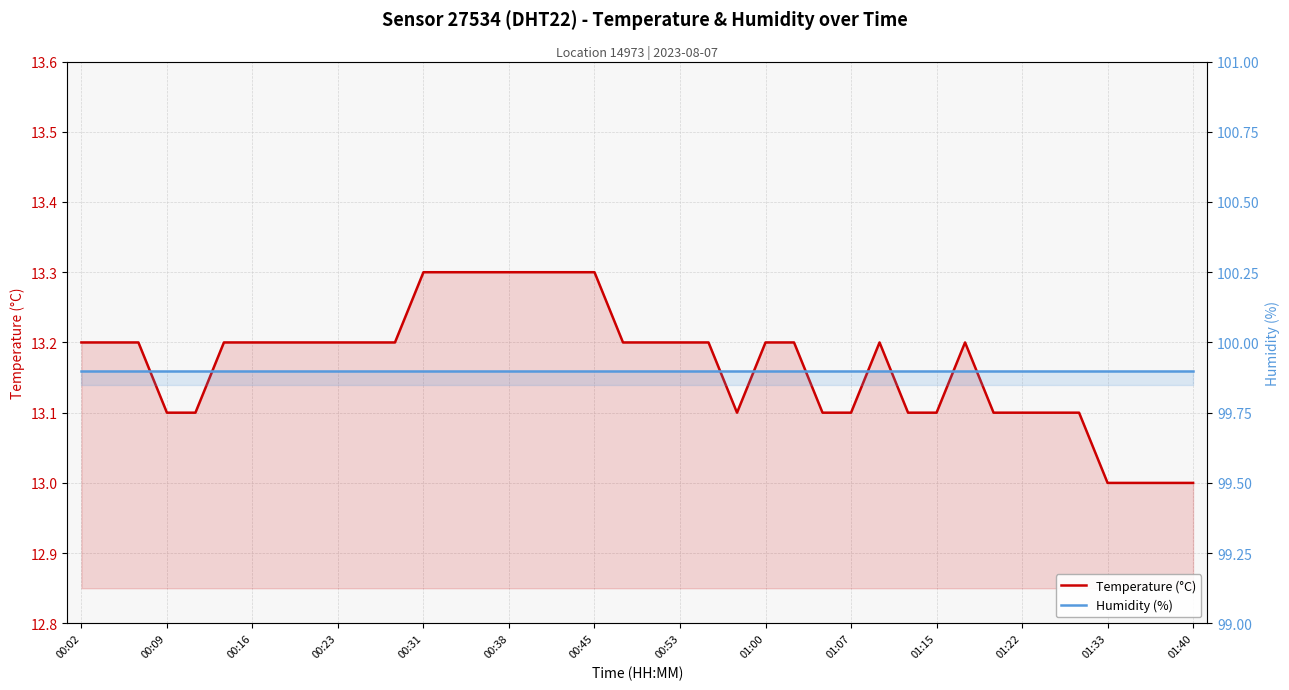

What is the smallest value displayed?

13.0